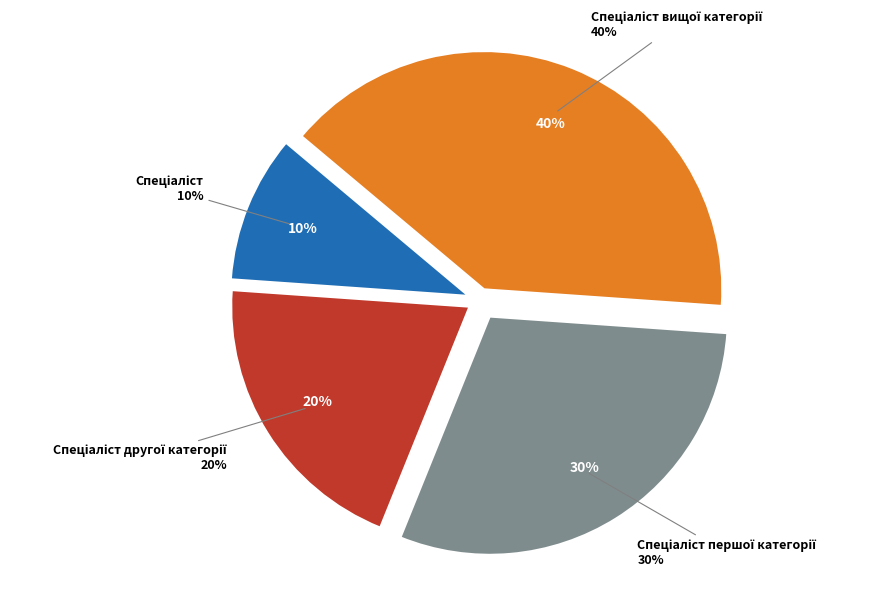

True or false: Спеціаліст вищої категорії accounts for 31% of the total.

False